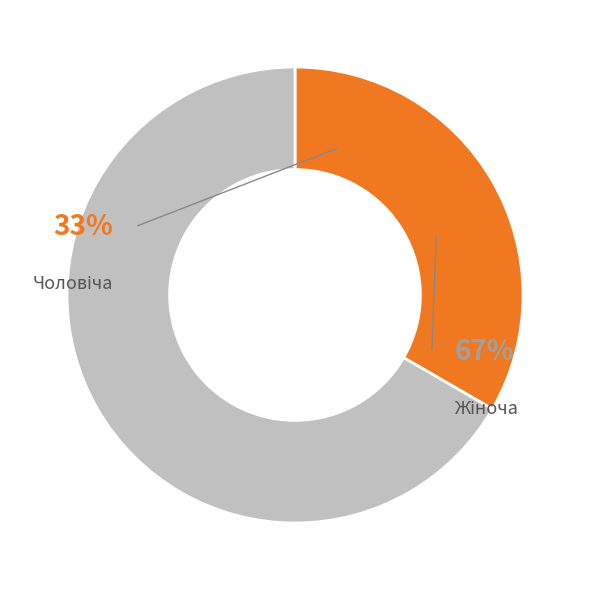

What is the total percentage of Чоловіча and Жіноча?

100.0%